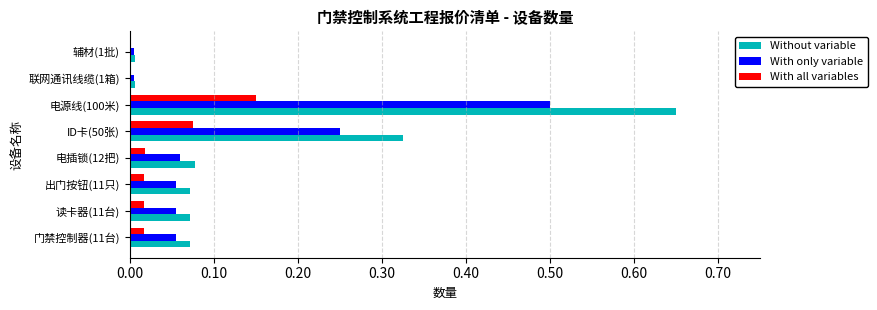

Which category has the highest value in the With only variable series?

电源线(100米)